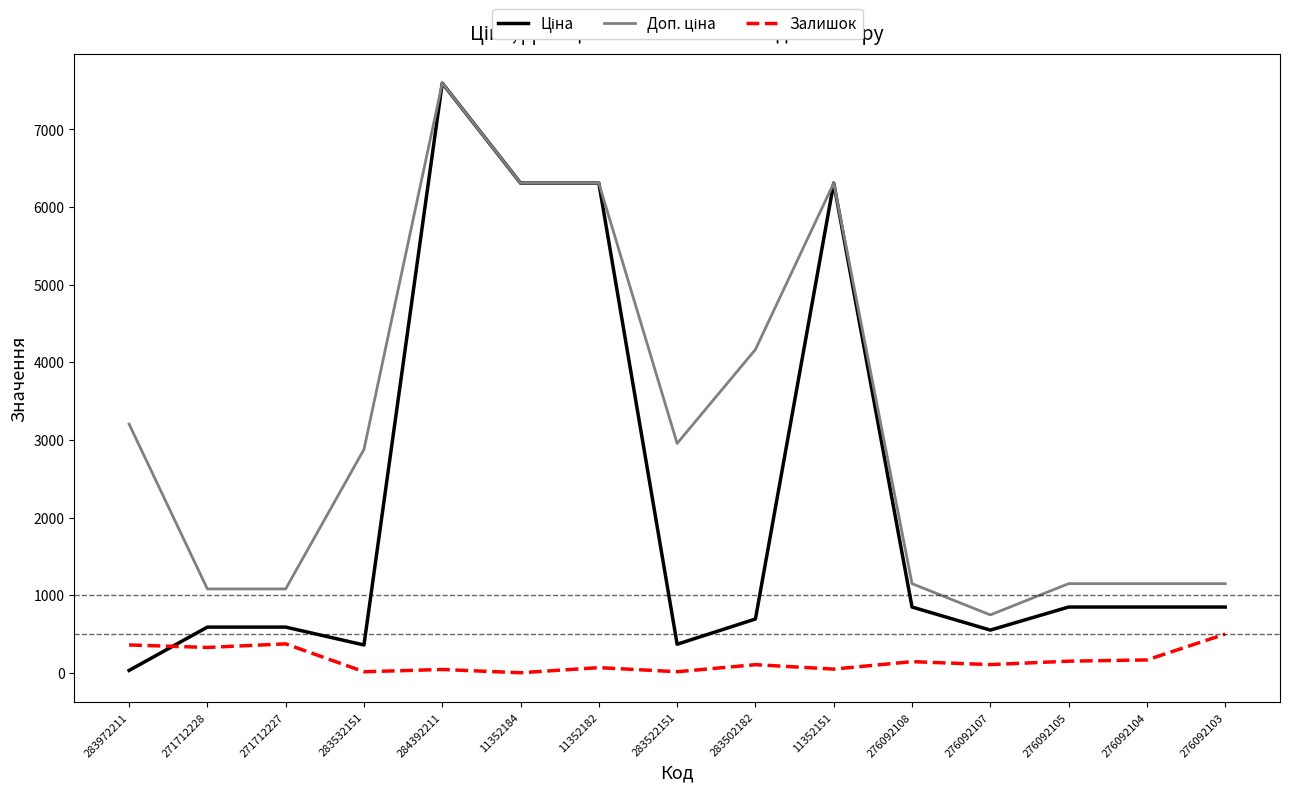

What is the spread (max minus min) of values at 276092103?

649.7